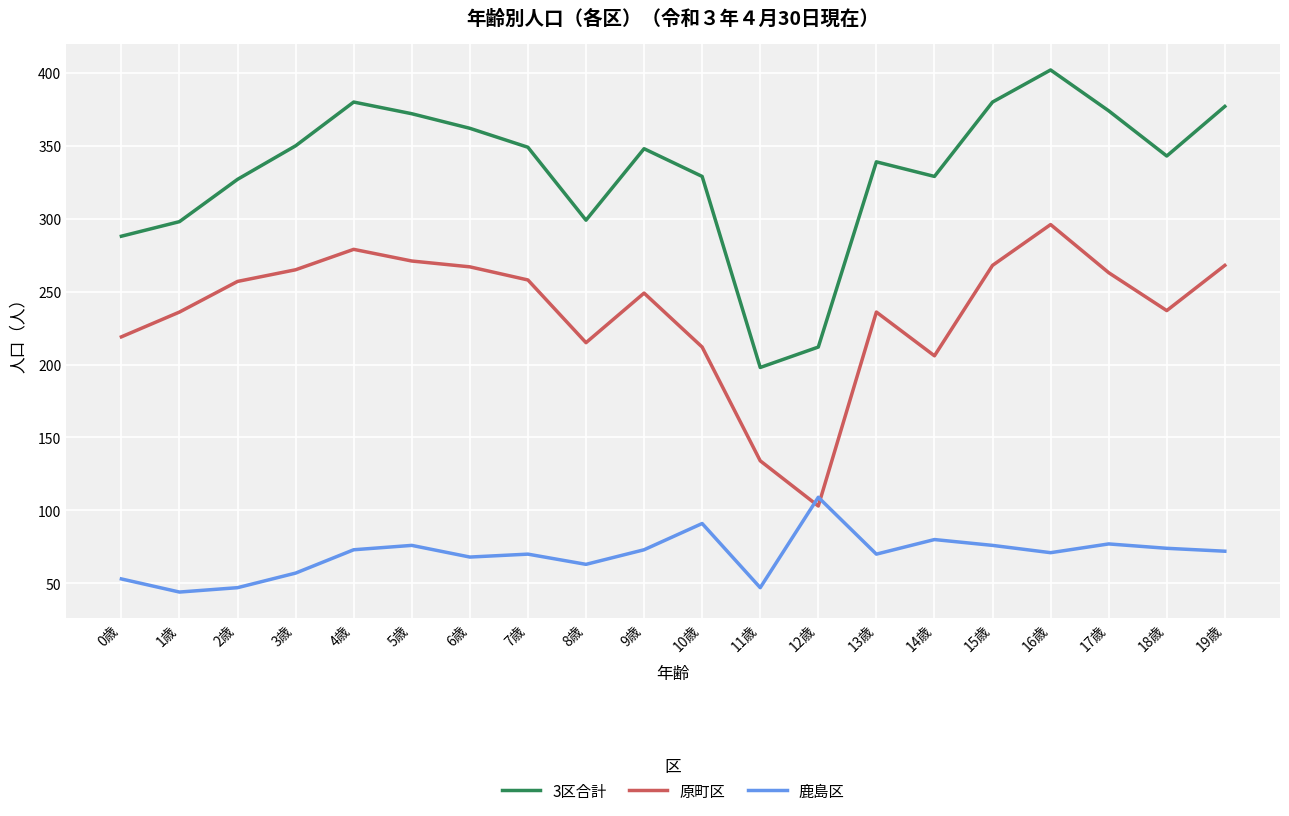

List the series in order of their overall mean, highest first.

3区合計, 原町区, 鹿島区